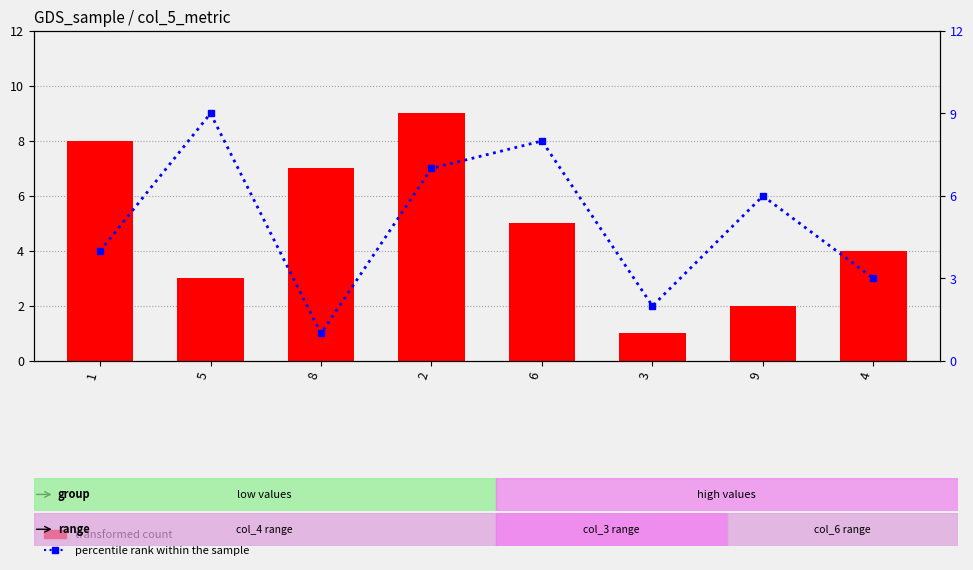

The transformed count series shows 0 at 3. True or false?

False